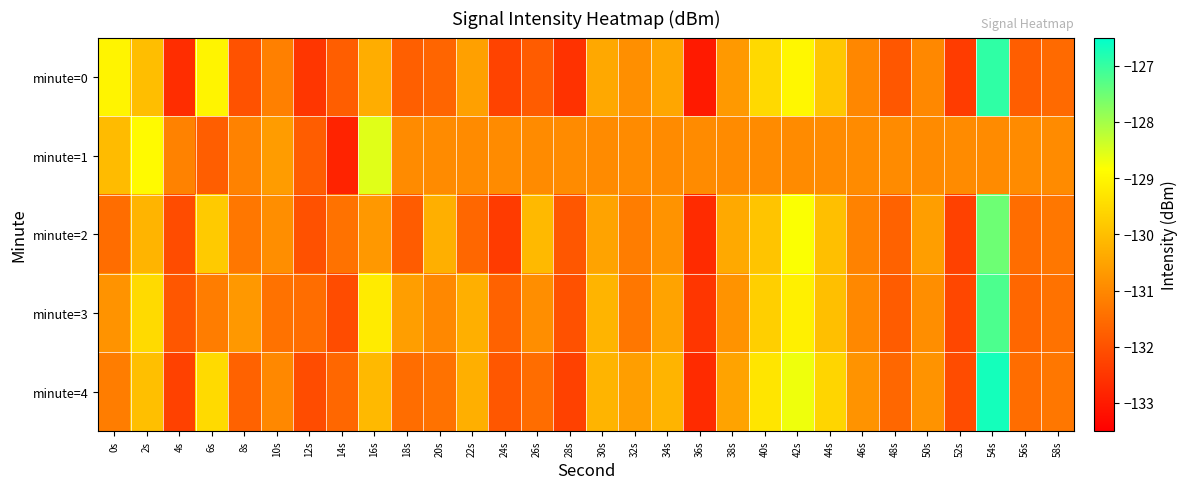

Which series has the largest range (max minus min)?

minute=0